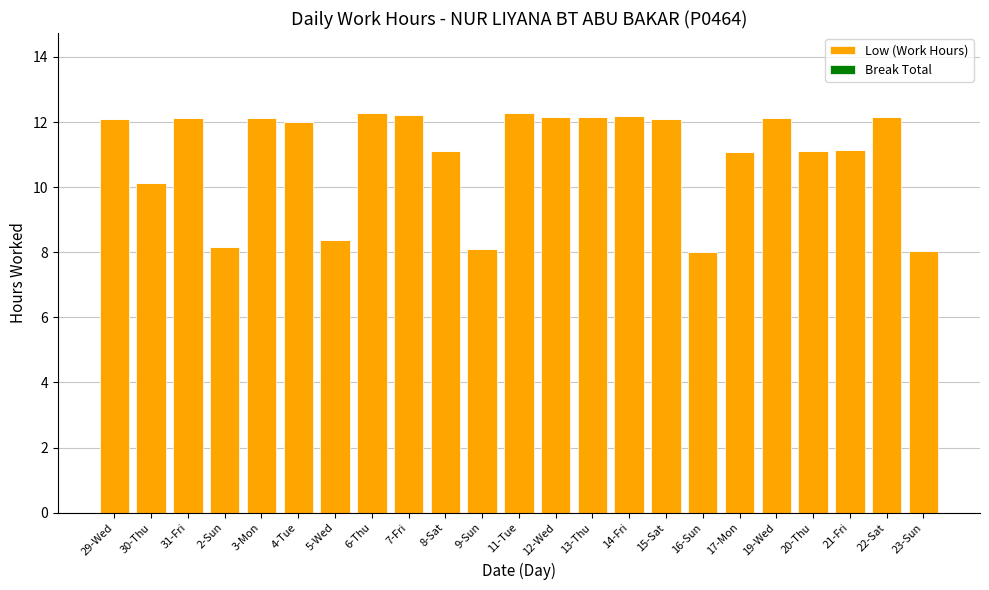

What is the average value?

11.0